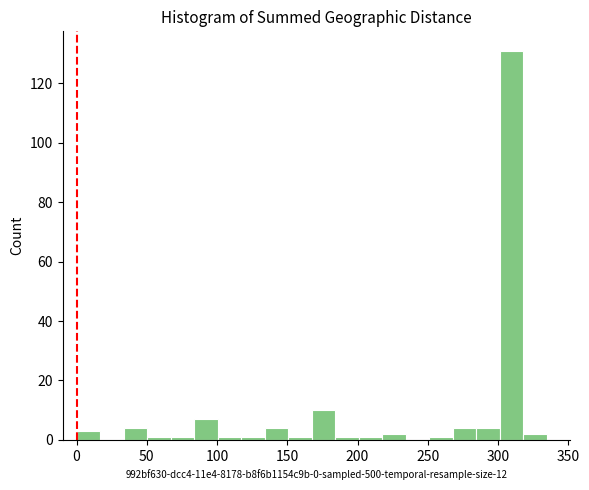

Around what value on the x-axis is the tallest bar? Give the approximate position of its centre, as read against the axis.

310